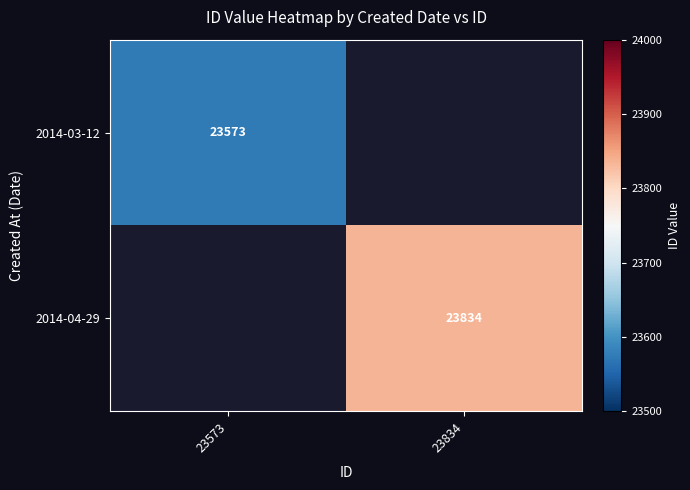

Is it true that 2014-04-29 equals 23834 at 23834?

True